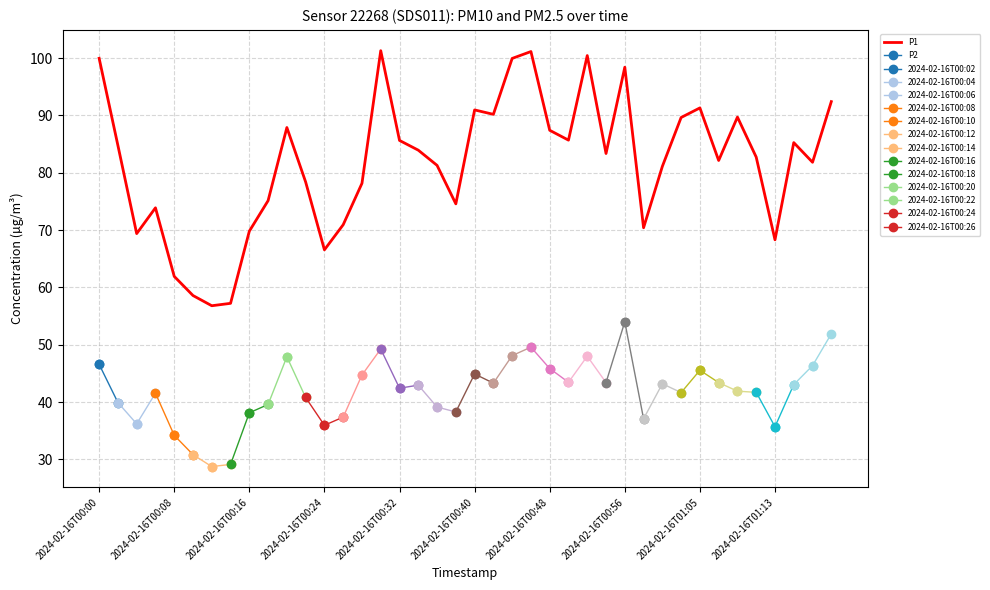

The value of P1 at 2024-02-16T01:13 is 47.8. True or false?

False